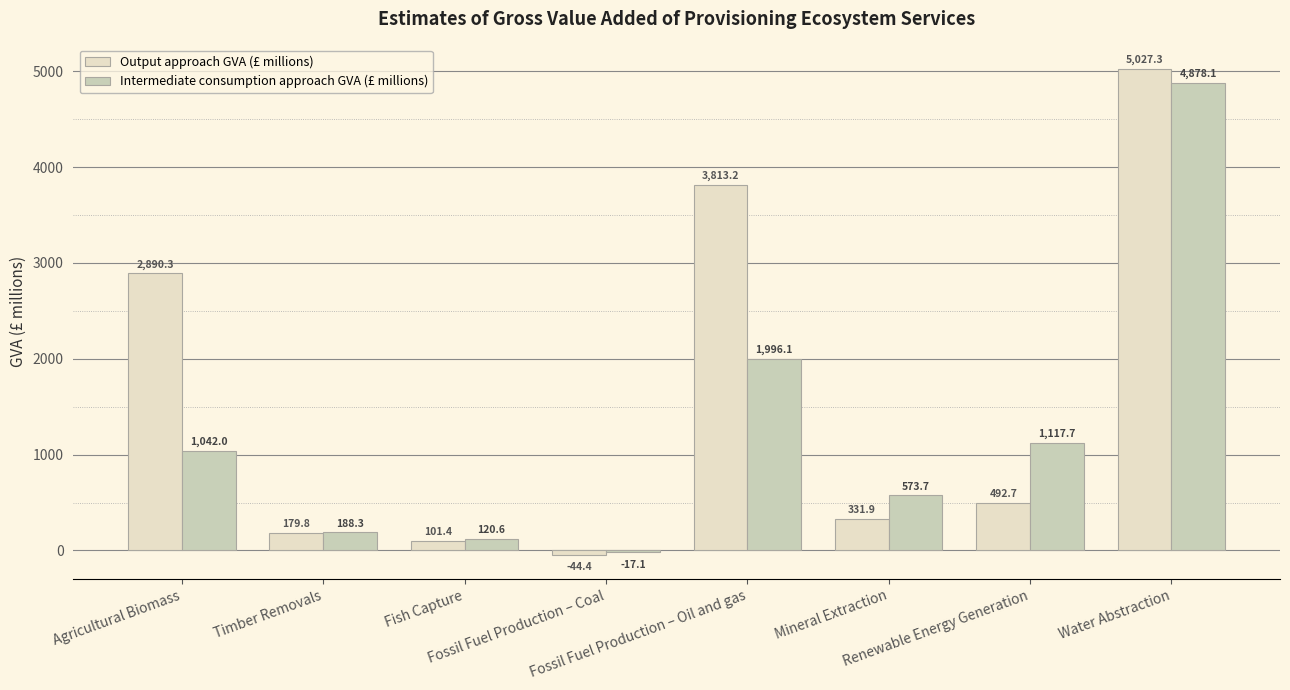

List the labels in order of Output approach GVA (£ millions) value, largest first.

Water Abstraction, Fossil Fuel Production – Oil and gas, Agricultural Biomass, Renewable Energy Generation, Mineral Extraction, Timber Removals, Fish Capture, Fossil Fuel Production – Coal